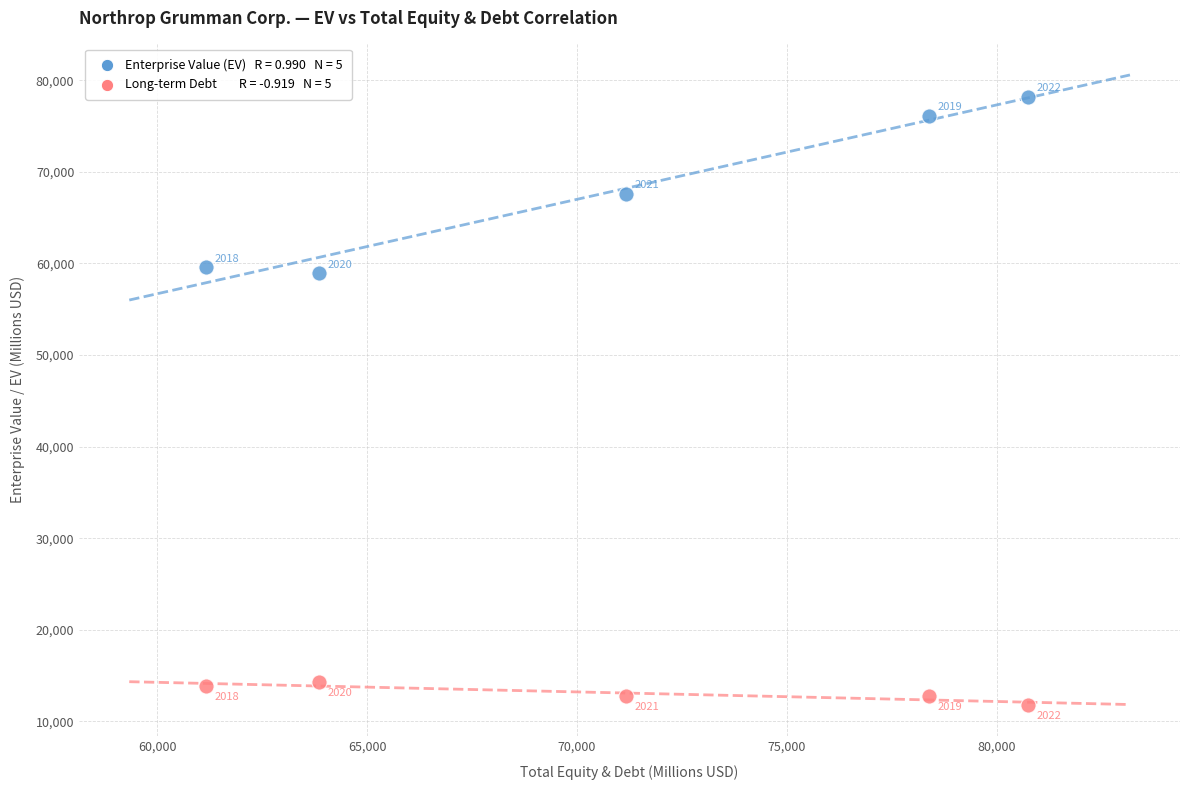

Across all series, what Y value is closest to 44990?

58949